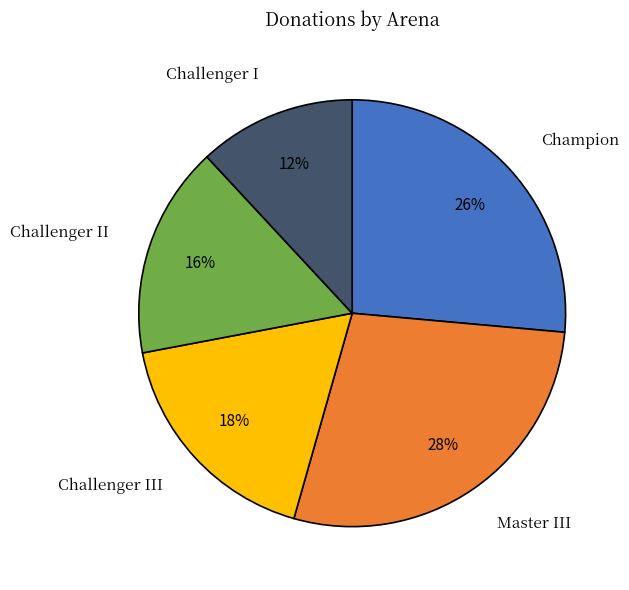

Which category has the smallest portion of the pie?

Challenger I